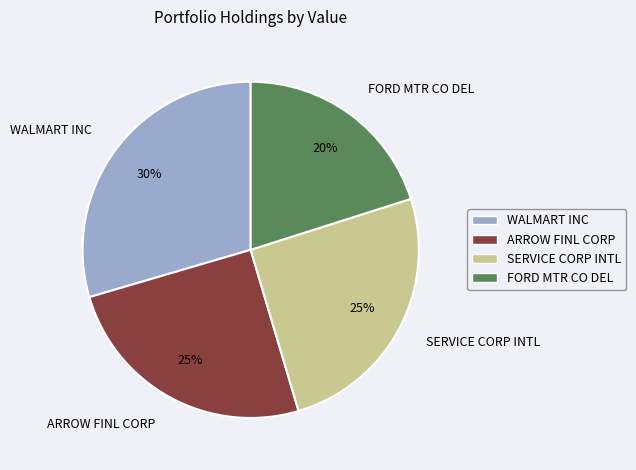

Does FORD MTR CO DEL represent more than half of the total?

No